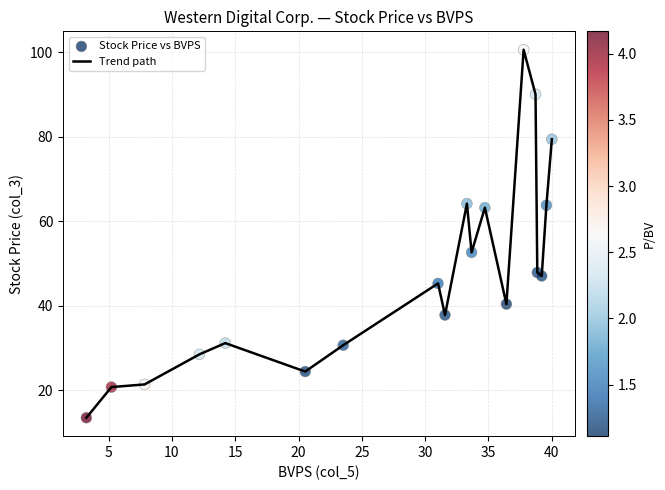

What is the smallest value displayed?

13.5